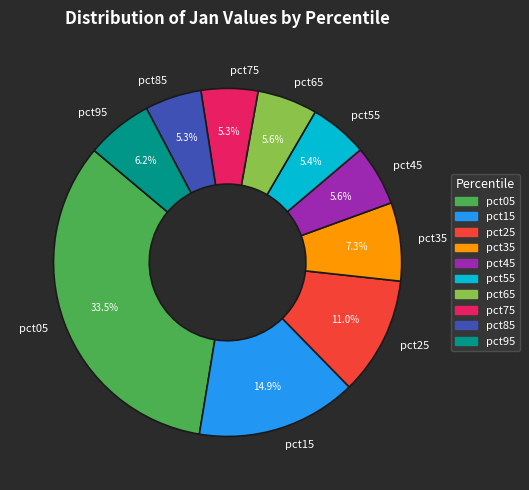

The pct95 slice represents 6% of the pie. True or false?

True